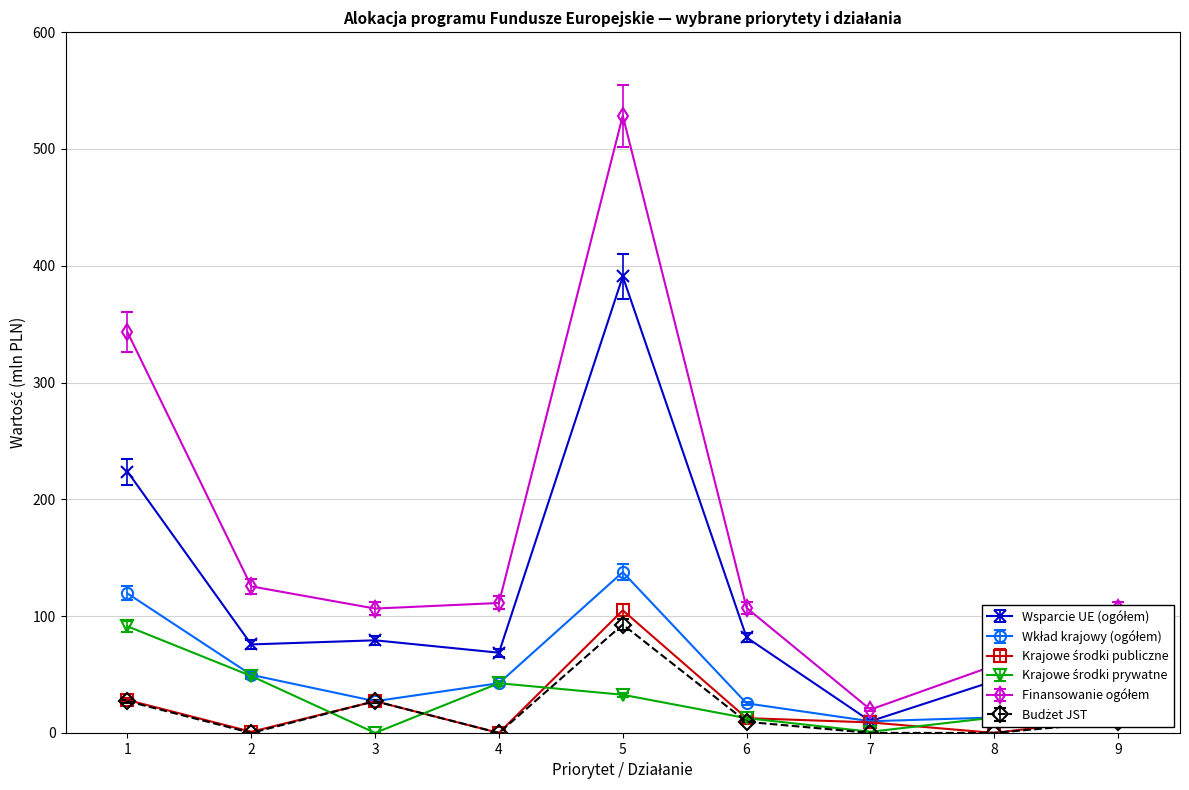

What is the difference between the highest and lowest values at 3?

106.5